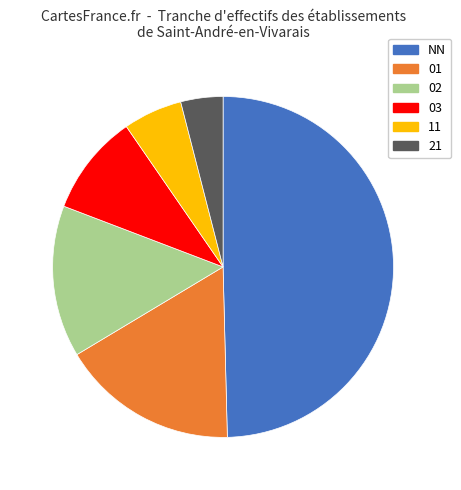

Which slice is the smallest?

21